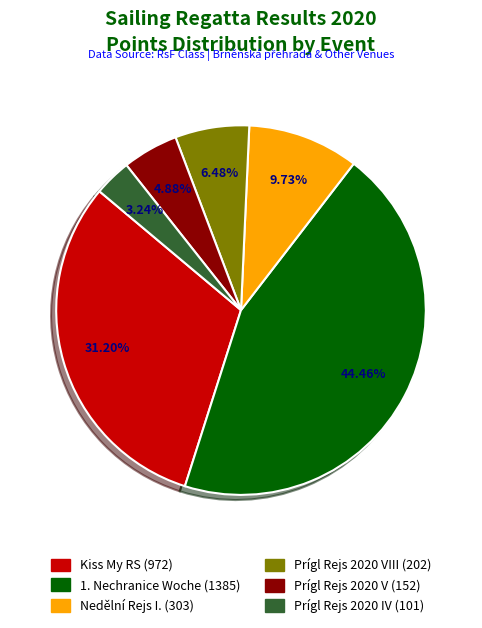

Is there a majority slice in this chart?

No